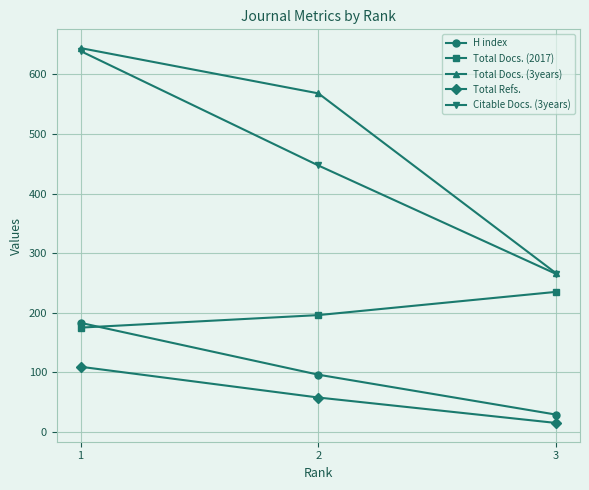

What is the approximate value of H index at 3?

29.0